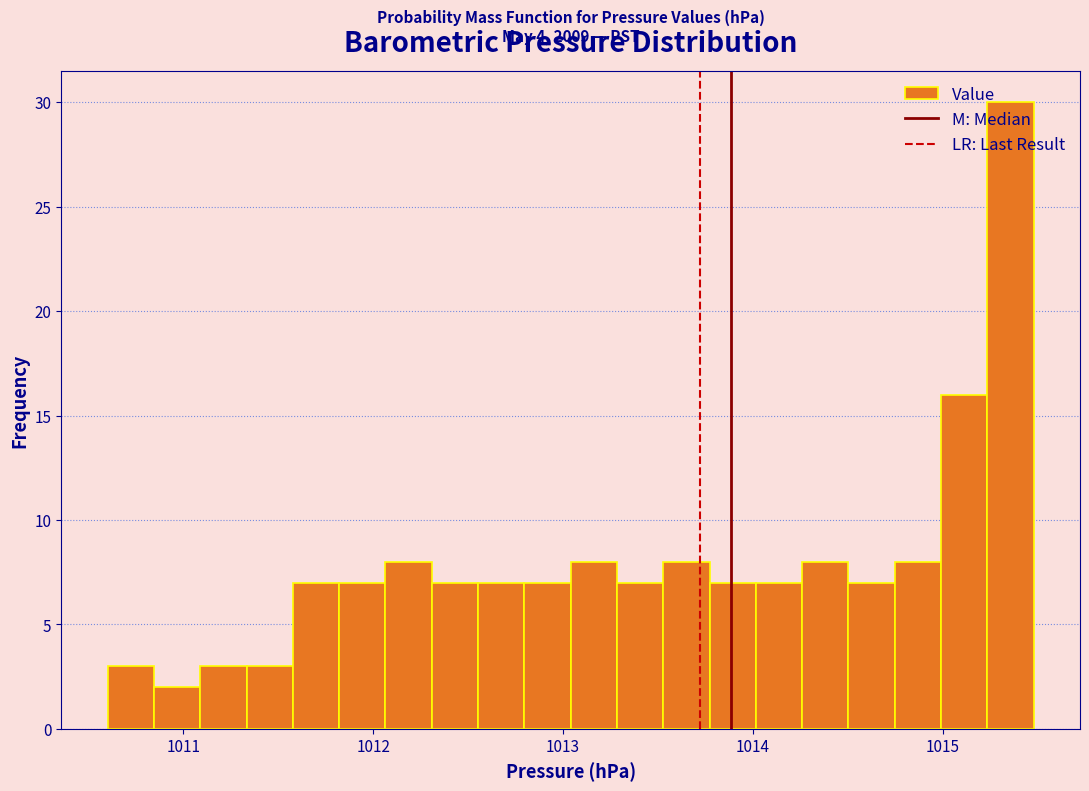

Around what value on the x-axis is the tallest bar? Give the approximate position of its centre, as read against the axis.

1015.4